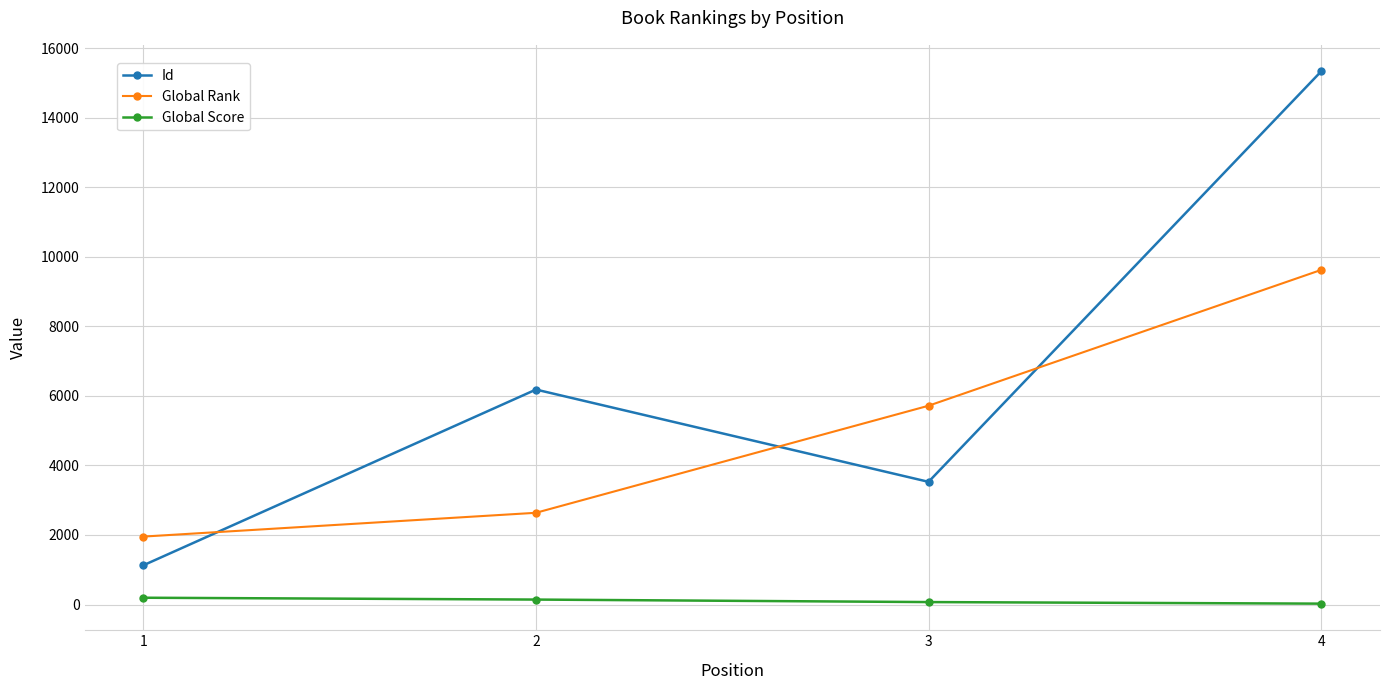

What is the difference between the highest and lowest values at 2?

6038